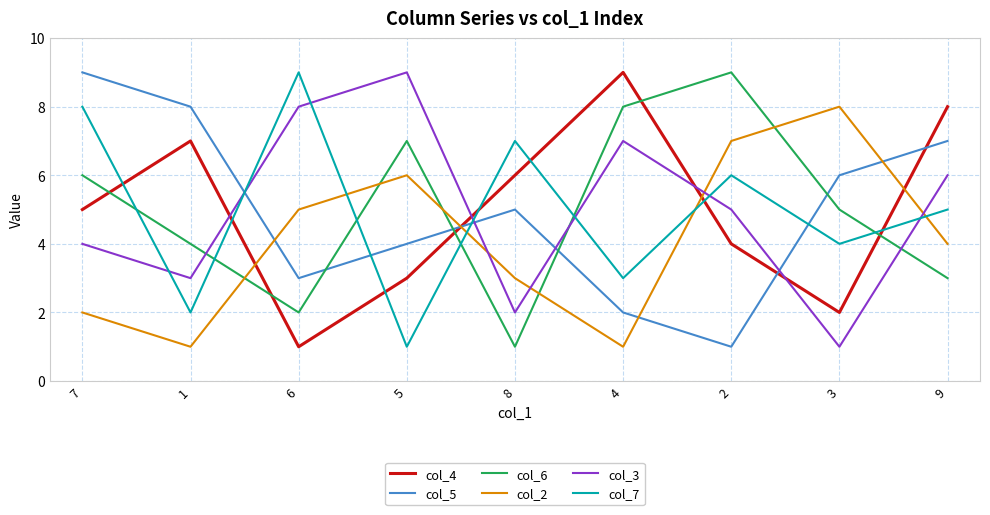

Which series changed the most between 5 and 2?

col_7